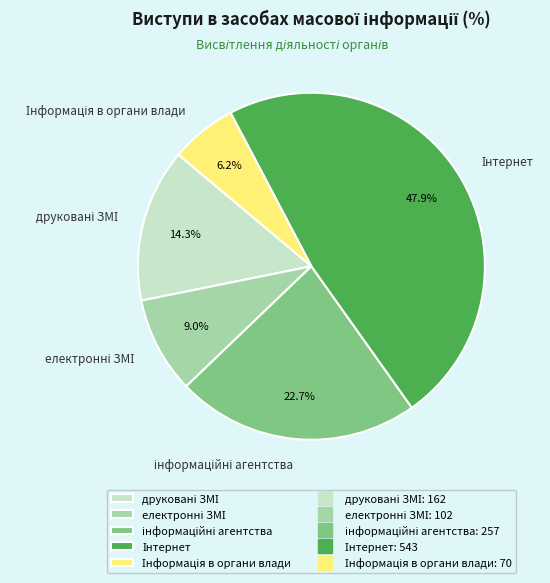

Is there any slice that represents more than half of the pie?

No